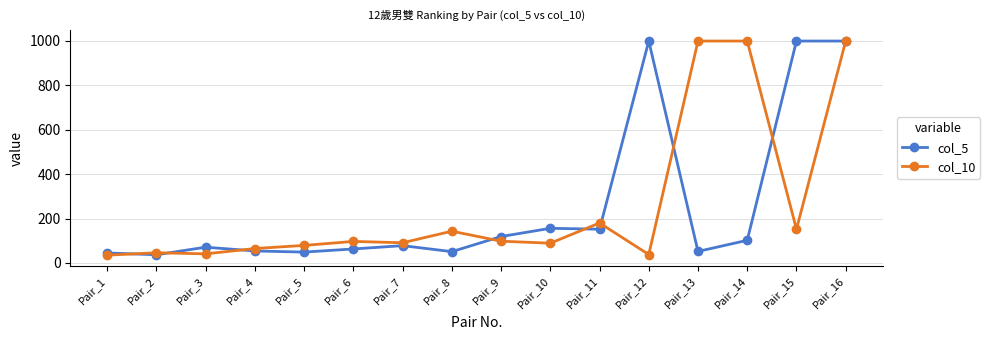

In col_5, how many points are lower than both neighbors (excluding endpoints)?

5